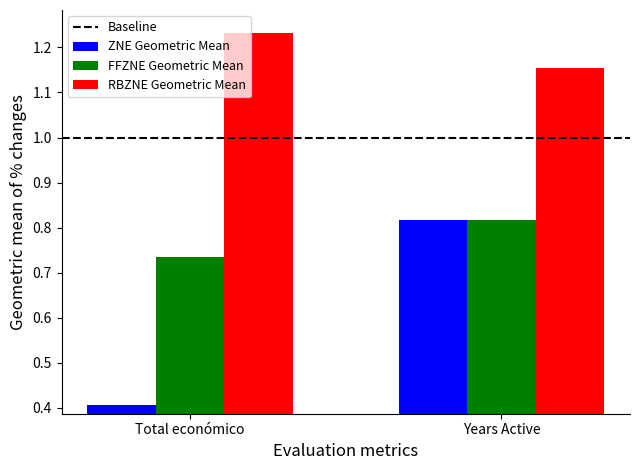

True or false: RBZNE Geometric Mean has a value of 2.2 at Total económico.

False